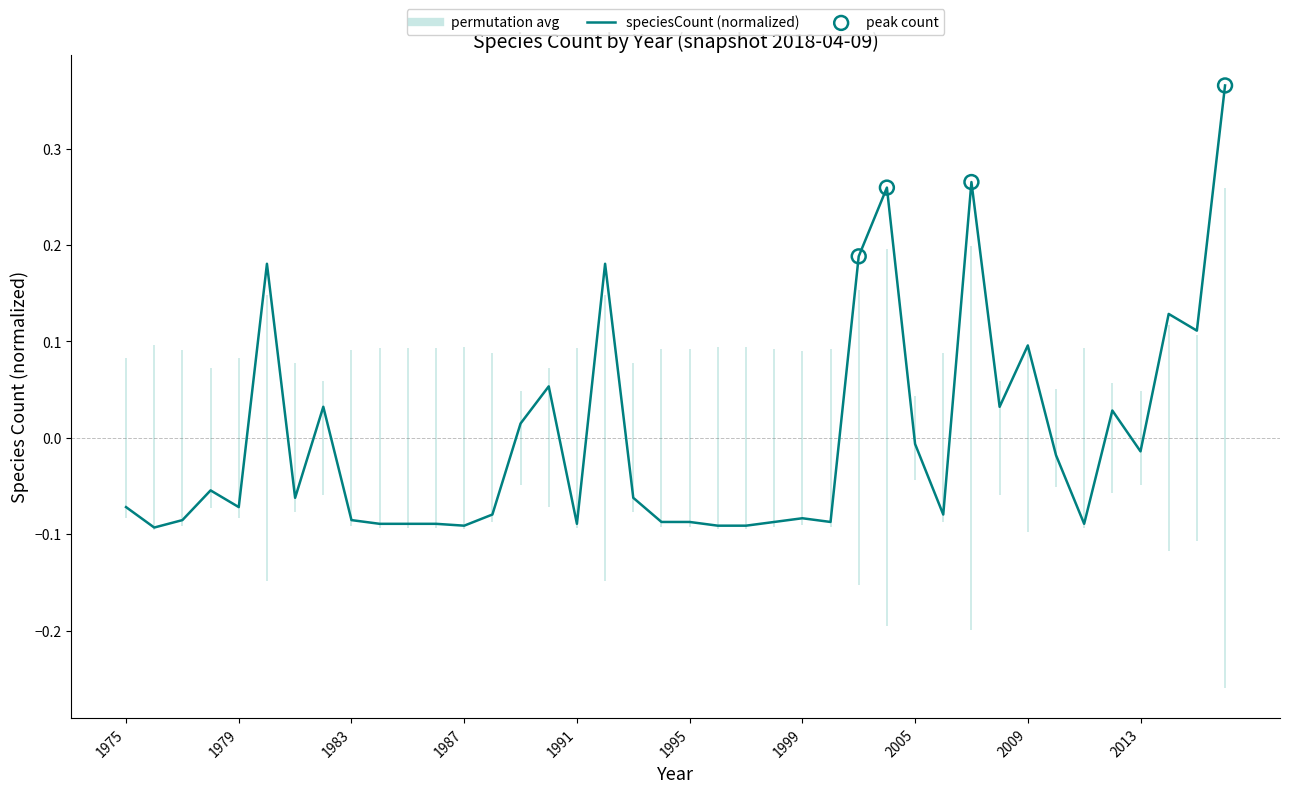

Does the chart have visible grid lines?

No